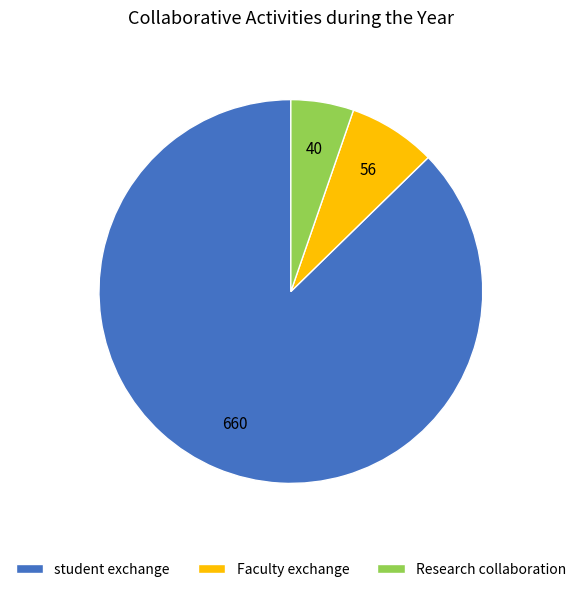

True or false: student exchange accounts for 87% of the total.

True